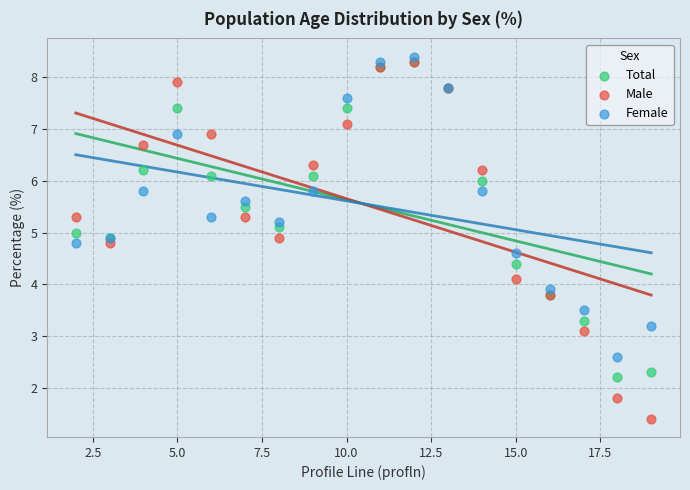

What are all the series names shown in the legend?

Total, Male, Female